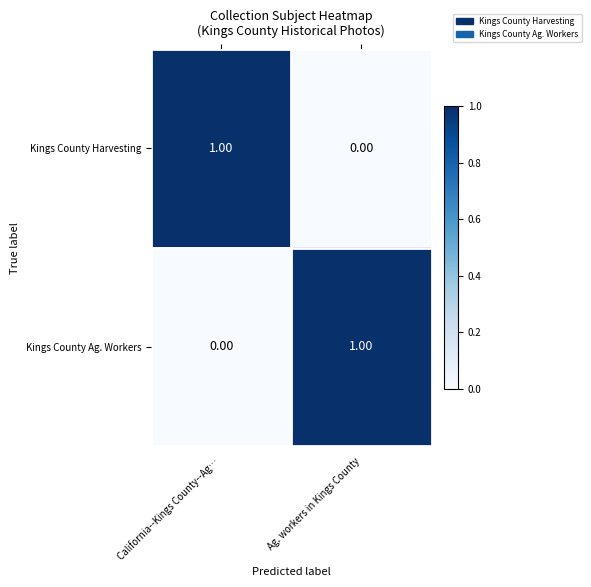

What is the total value across all series at Ag. workers in Kings County?

1